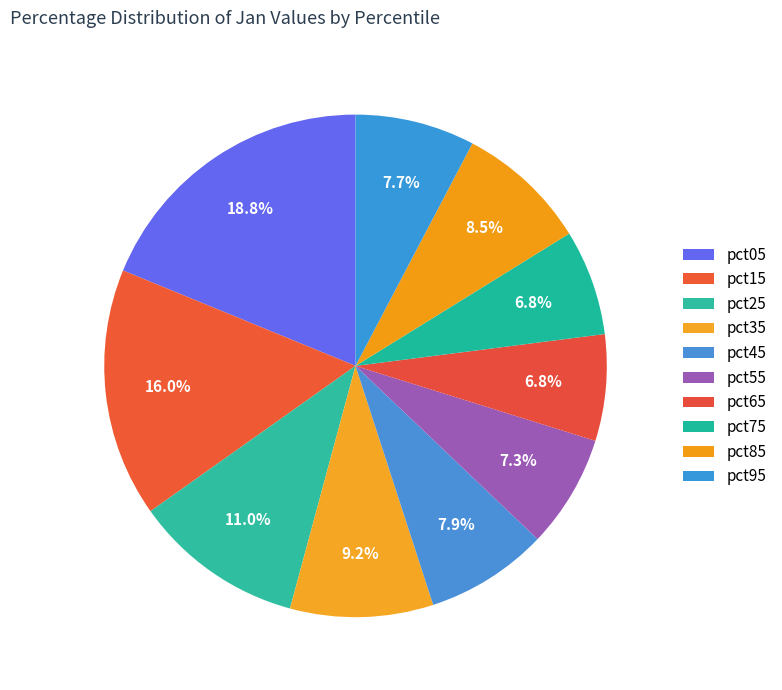

Is the sum of pct45 and pct15 greater than half?

No